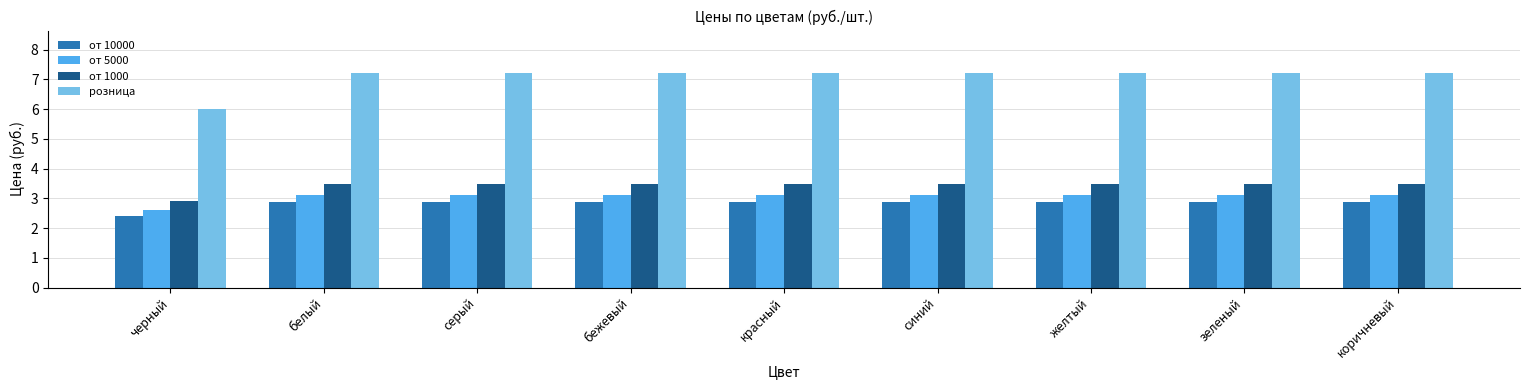

How many data points in от 5000 are less than 3?

1